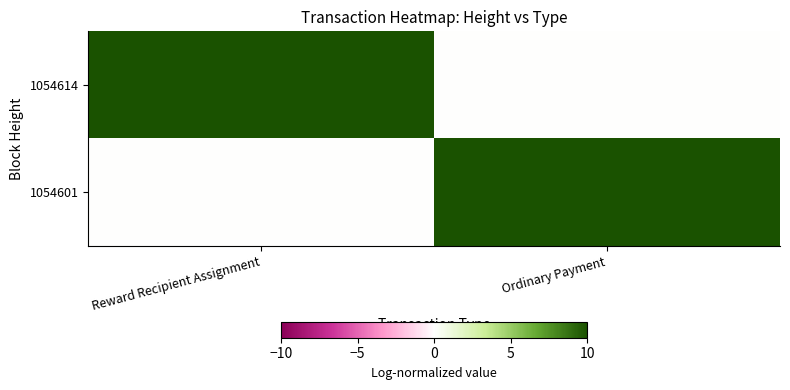

At Ordinary Payment, list the series in order from smallest to largest.

1054614, 1054601